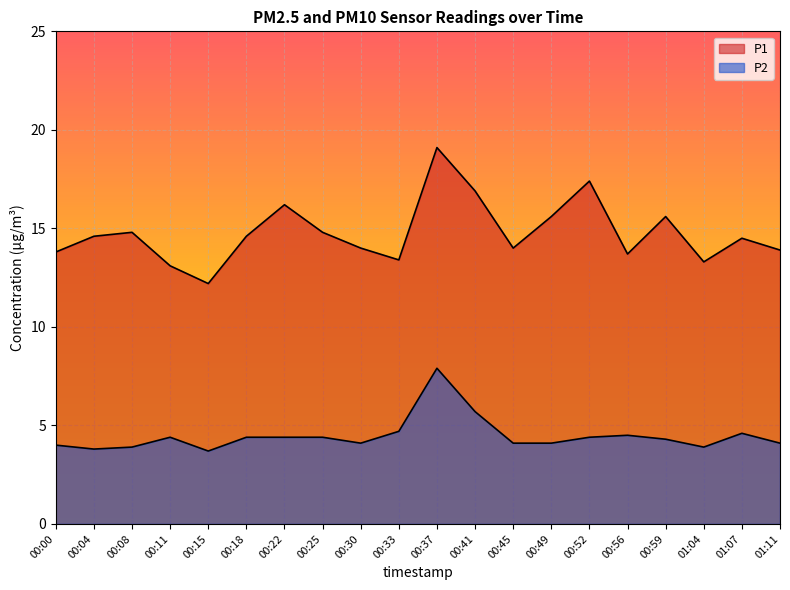

What is the minimum value for P1?

12.2